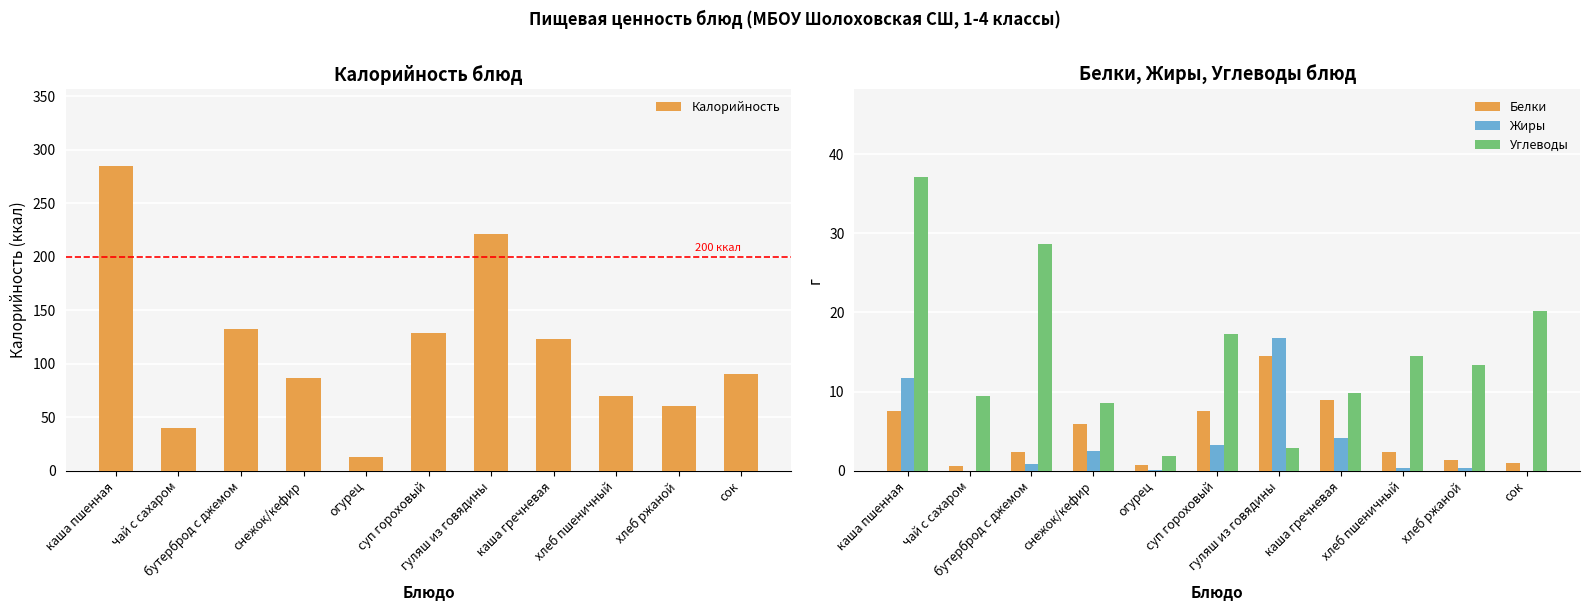

What is the difference between the highest and lowest values at каша гречневая?

118.9